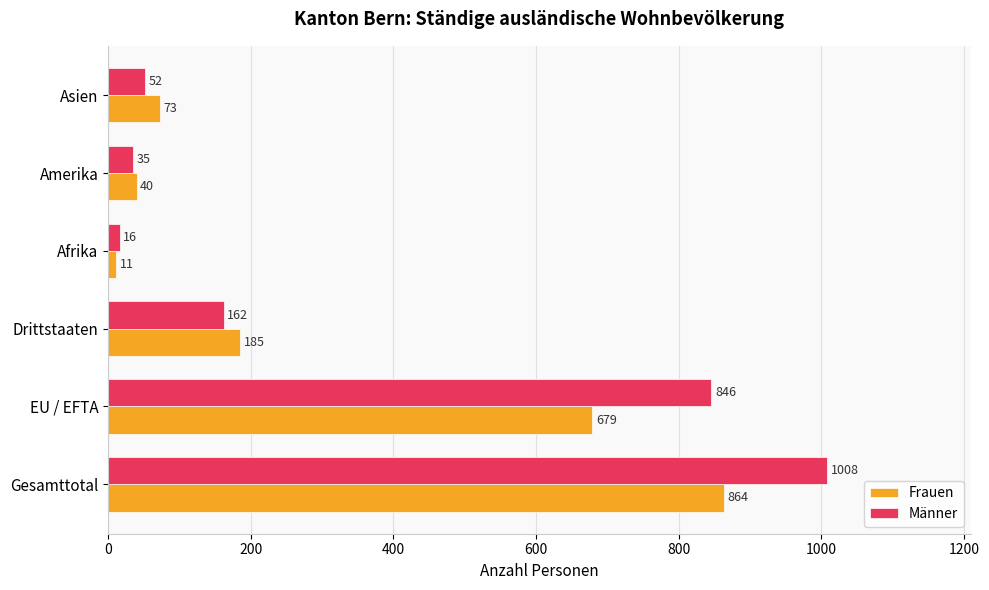

The value of Frauen at EU / EFTA is 679. True or false?

True